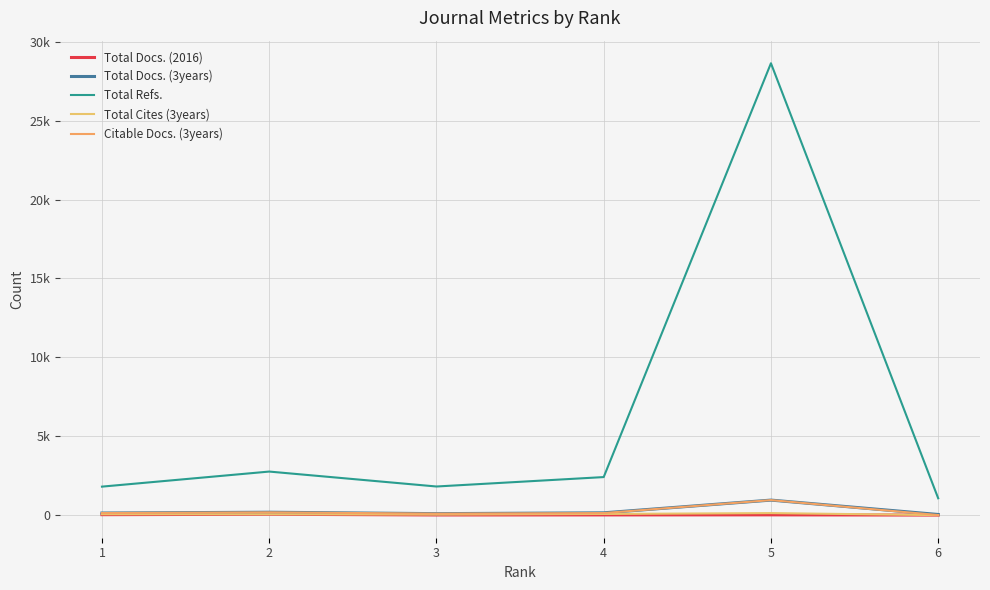

What is the smallest value displayed?

10